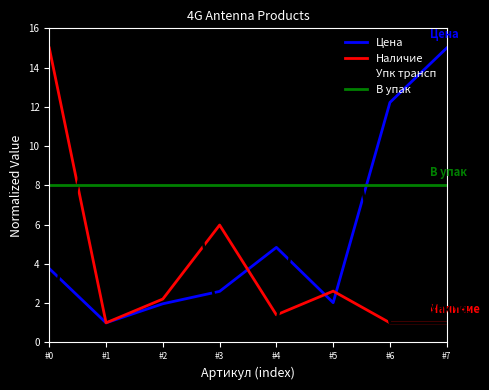

Reading left to right, extract all data points from this chart.

Цена: #0=3.8	#1=1.0	#2=2.0	#3=2.6	#4=4.8	#5=2.0	#6=12.2	#7=15.0
Наличие: #0=15.0	#1=1.0	#2=2.2	#3=6.0	#4=1.4	#5=2.6	#6=1.0	#7=1.0
Упк трансп: #0=1.0	#1=15.0	#2=15.0	#3=1.0	#4=1.0	#5=15.0	#6=1.0	#7=1.0
В упак: #0=8.0	#1=8.0	#2=8.0	#3=8.0	#4=8.0	#5=8.0	#6=8.0	#7=8.0